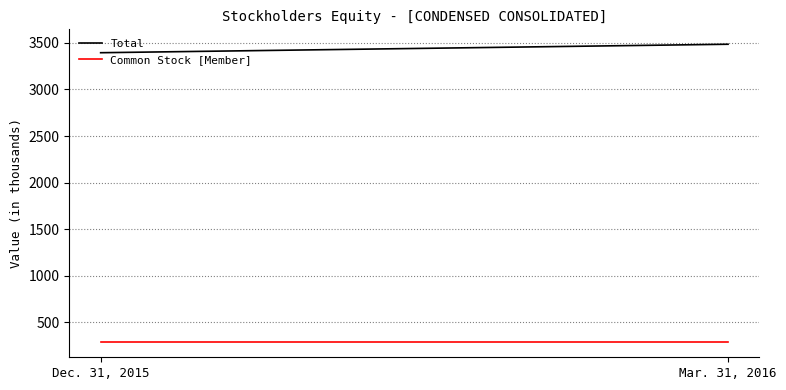

What is the total value across all series at Mar. 31, 2016?

3770